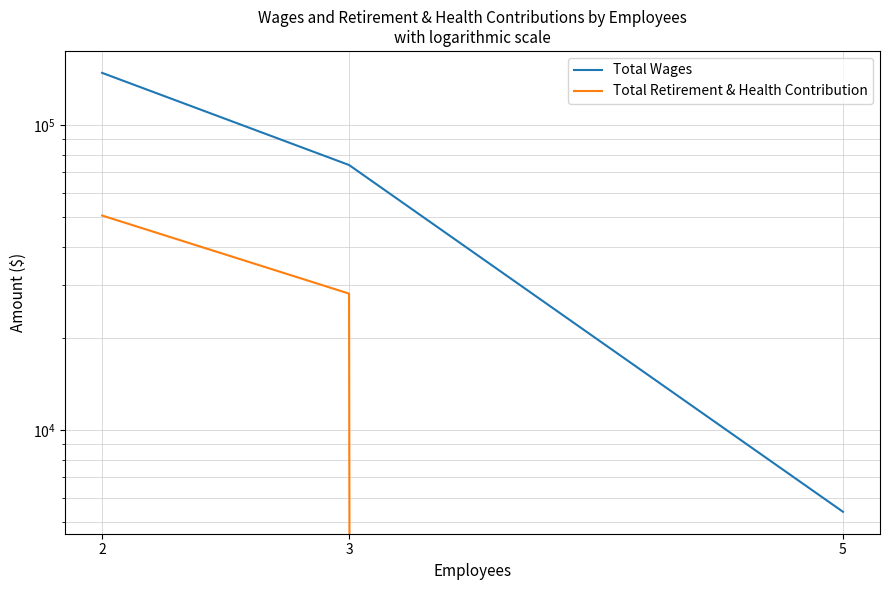

How many data points in Total Wages are above 73998?

1